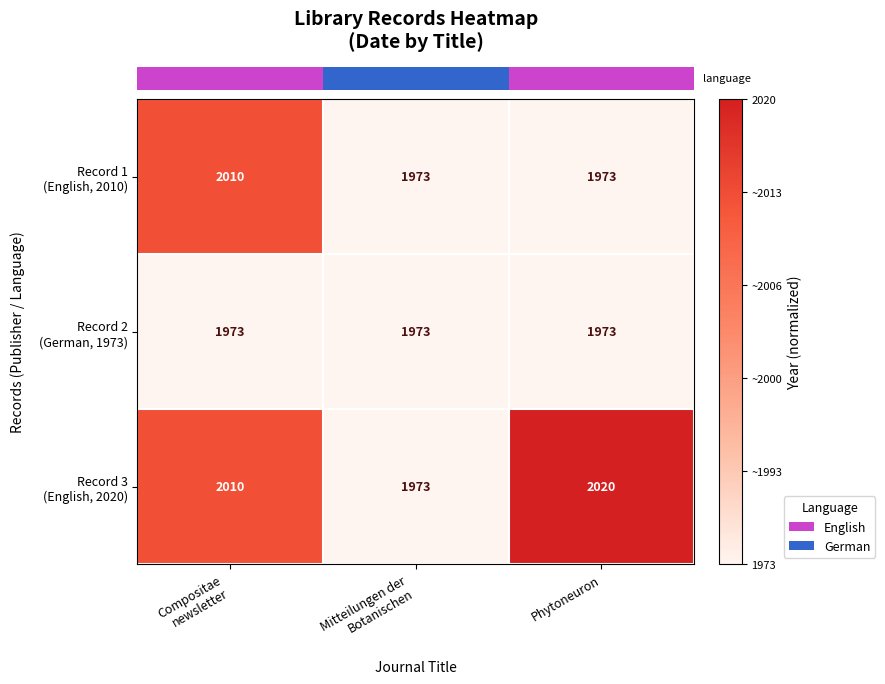

What is the greatest value displayed?

2020